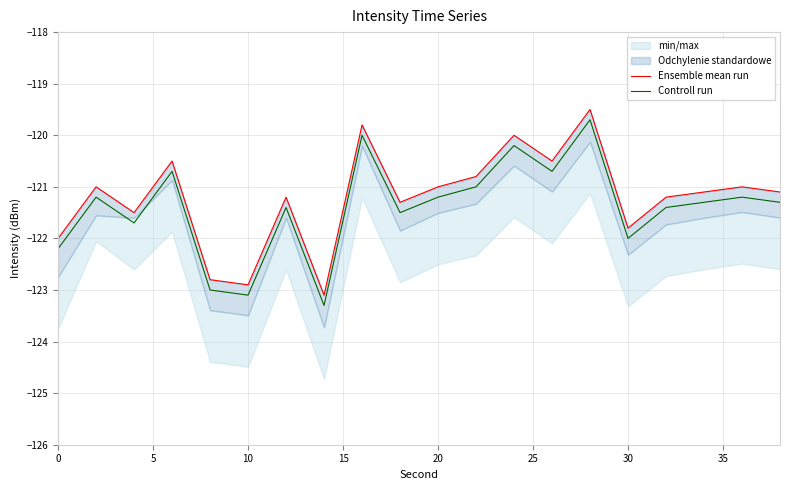

True or false: Controll run and Ensemble mean run intersect in this chart.

False